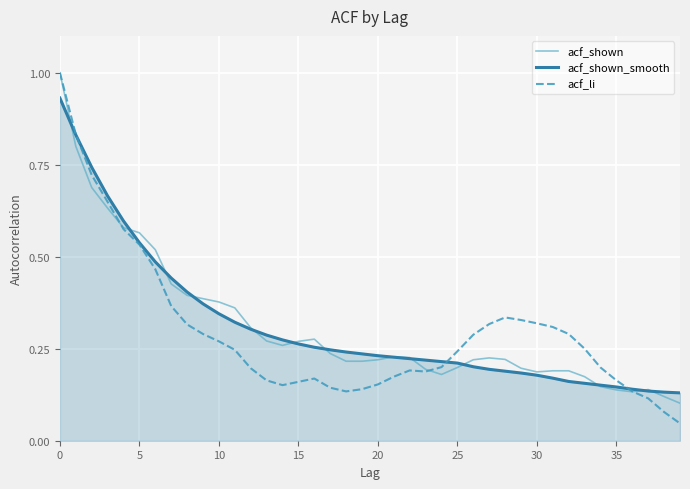

Which series has the largest range (max minus min)?

acf_li